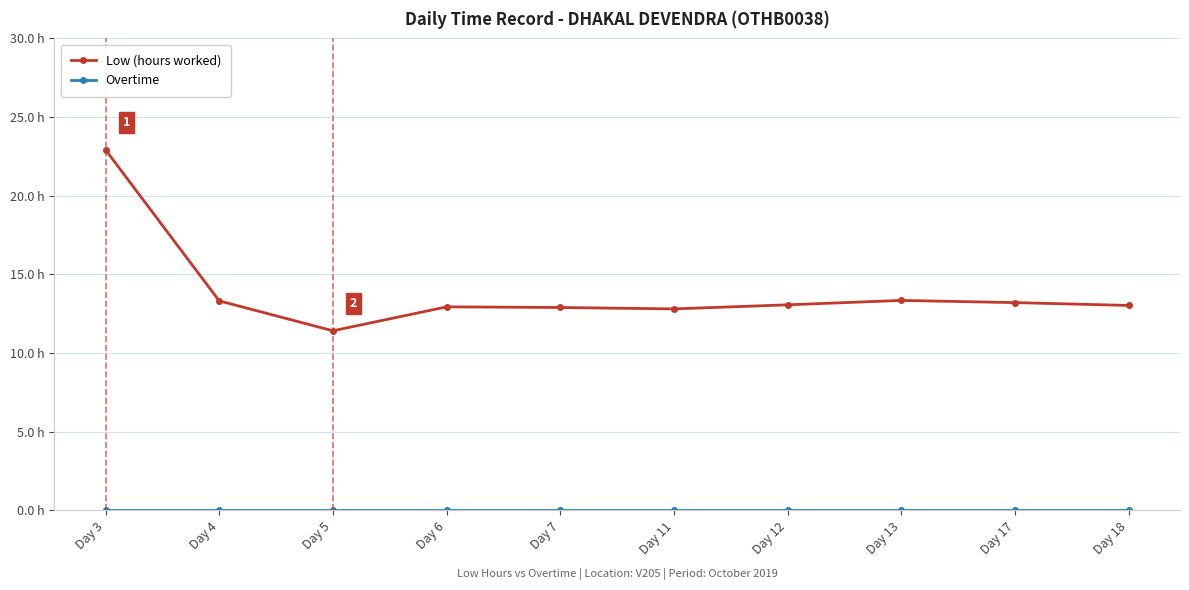

Where is Overtime nearest to the value 0?

Day 3